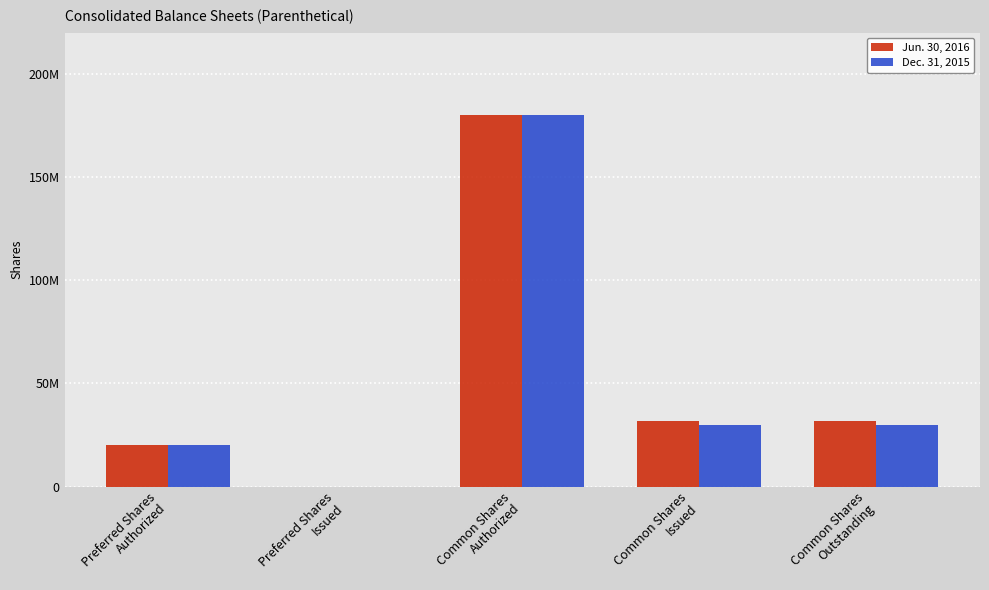

The Jun. 30, 2016 series shows 20000000 at Preferred Shares
Authorized. True or false?

True